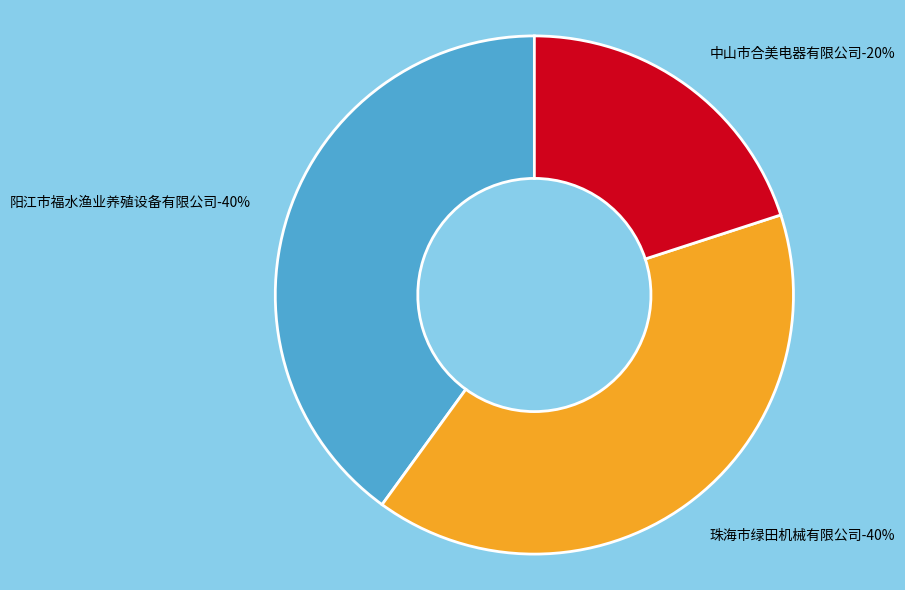

The 中山市合美电器有限公司 slice represents 5% of the pie. True or false?

False